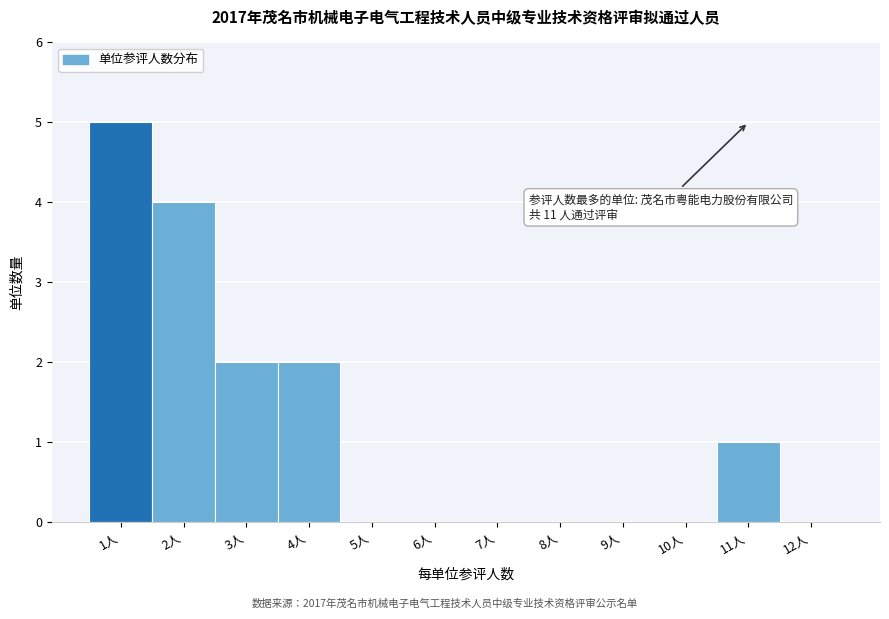

Which range on the x-axis has the tallest bar?

0.5 to 1.5